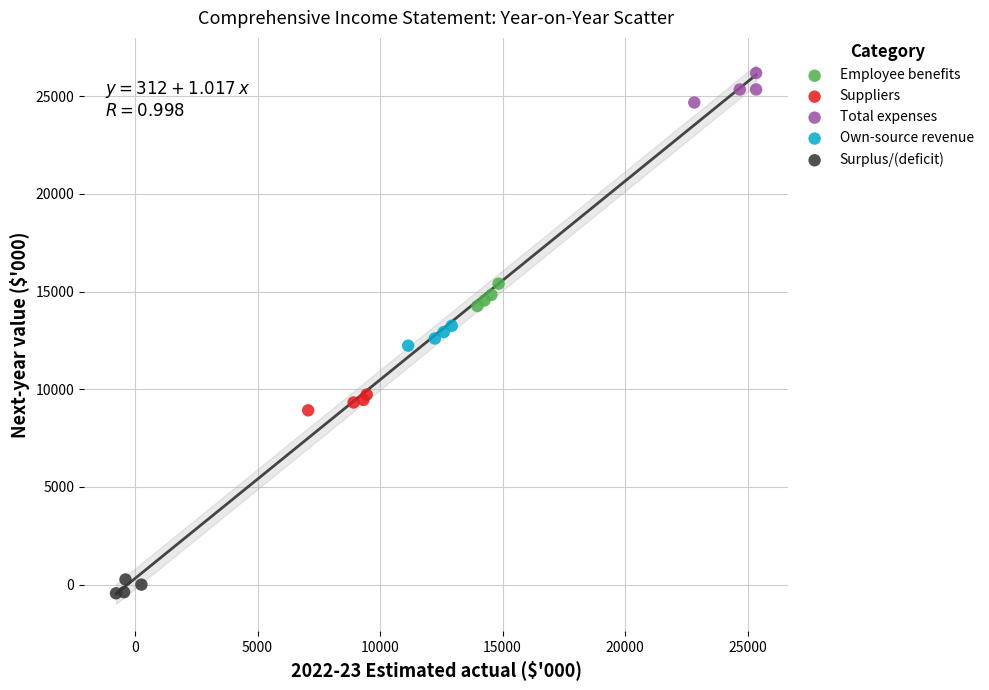

Which series reaches the minimum Y coordinate?

Surplus/(deficit)